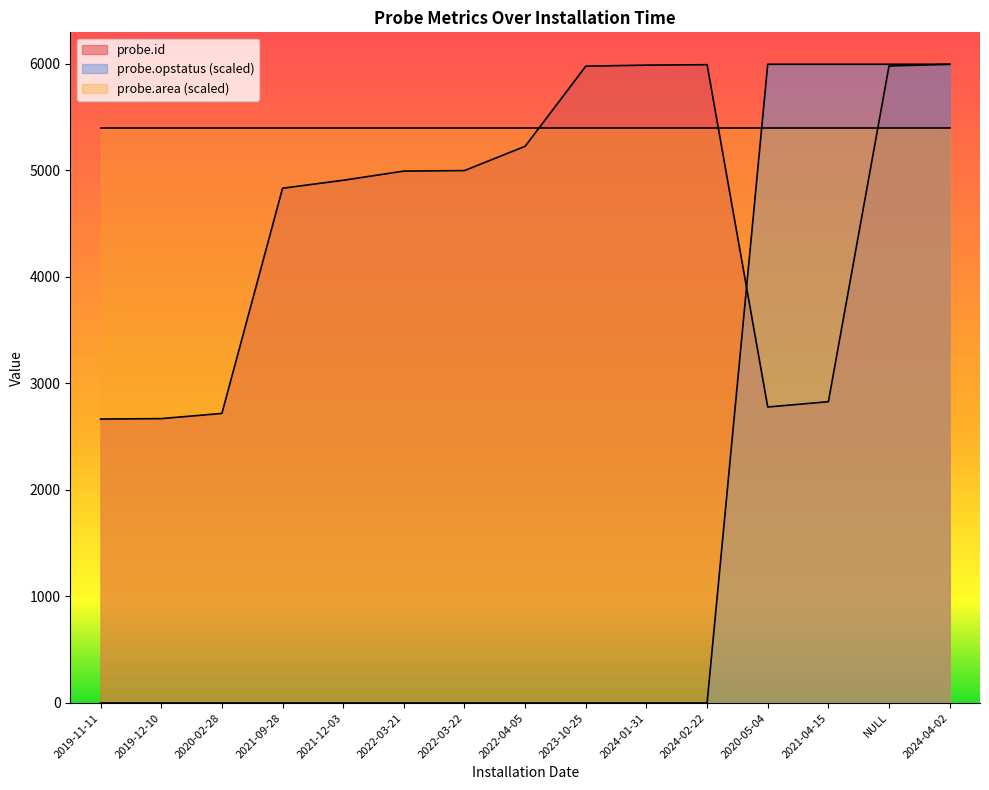

At which label does probe.opstatus reach its peak?

2020-05-04